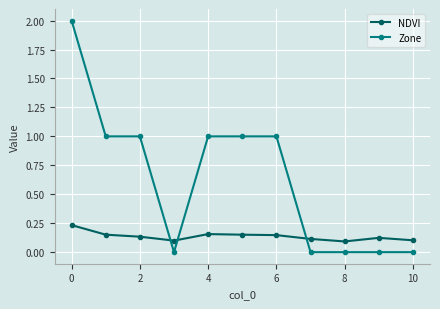

Which series has the largest range (max minus min)?

Zone